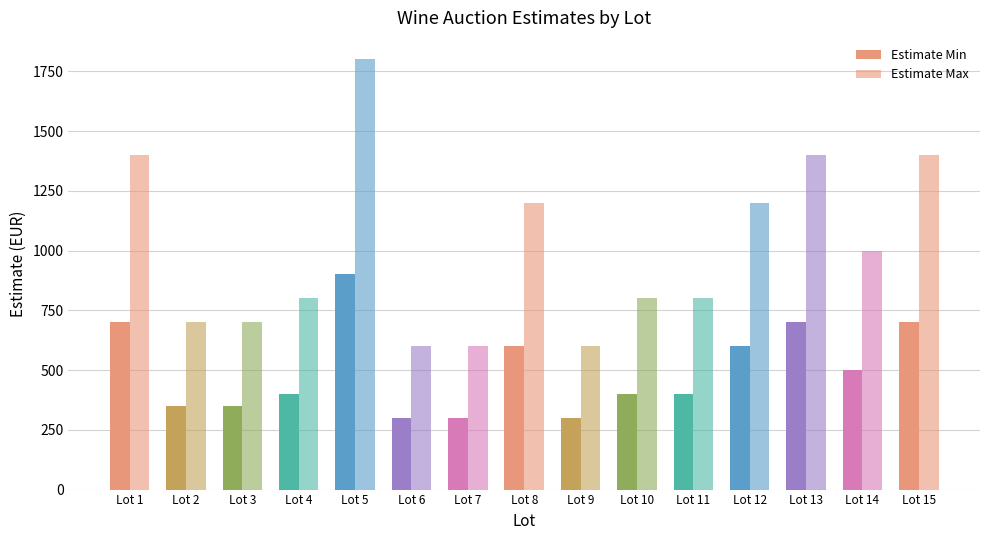

At which label does Estimate Min reach its peak?

Lot 5